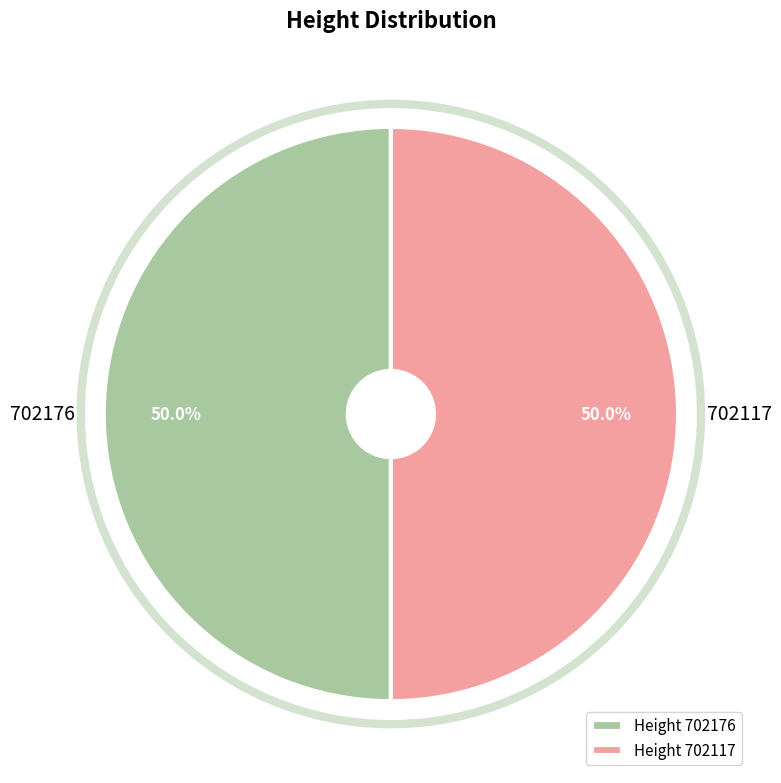

What is the ratio of the value at 702117 to the value at 702176?

1.0